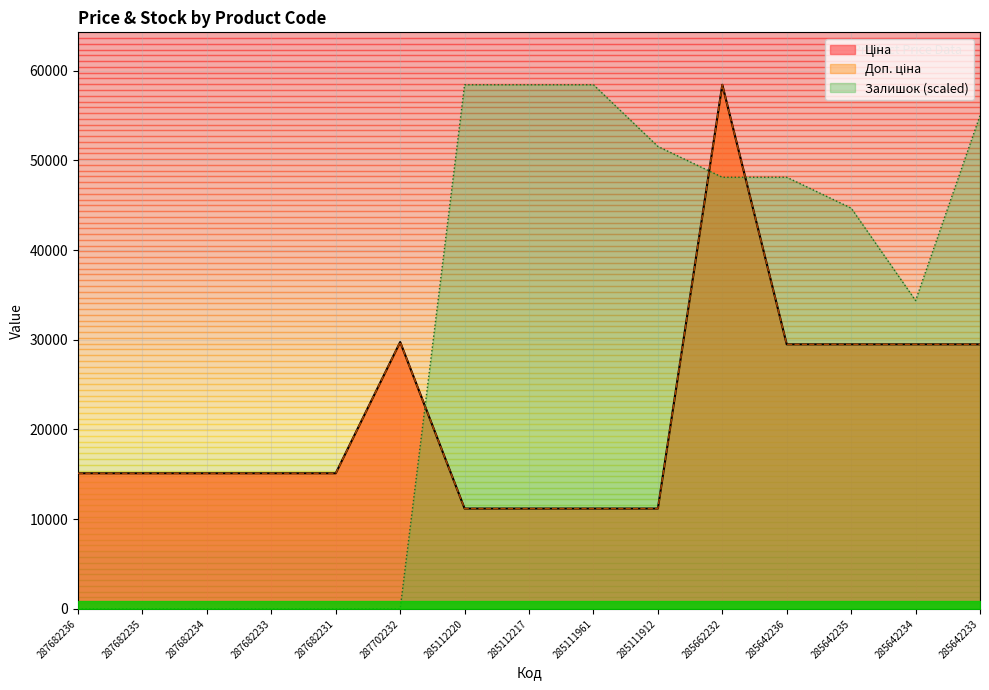

What is the difference between the maximum and minimum values in the Доп. ціна series?

47238.4